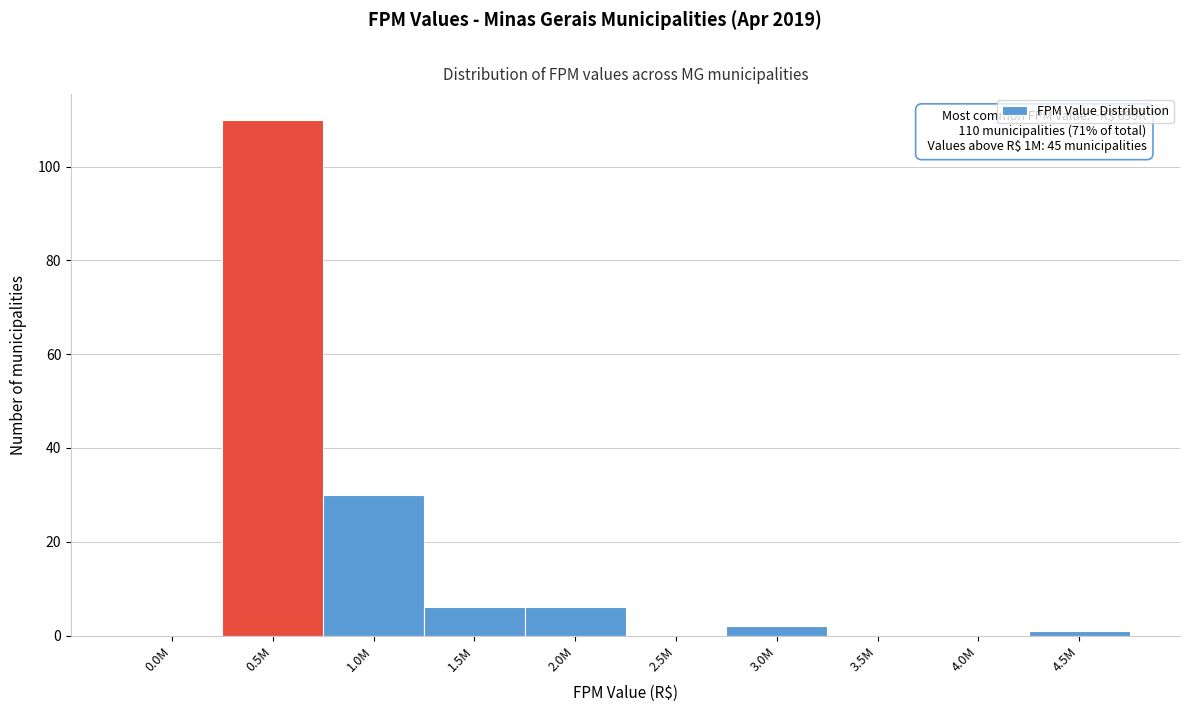

Reading right to left, list all the values displayed in this chart.

4.5M=1	4.0M=0	3.5M=0	3.0M=2	2.5M=0	2.0M=6	1.5M=6	1.0M=30	0.5M=110	0.0M=0